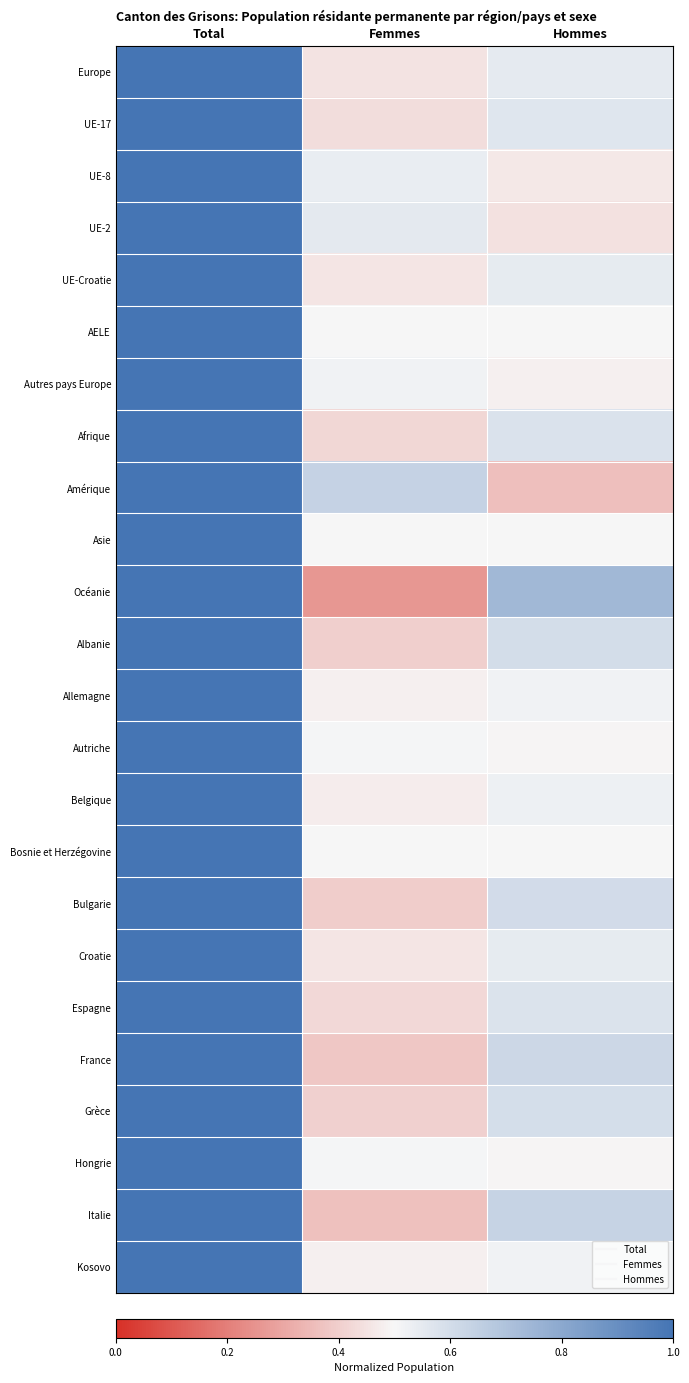

What is the smallest value displayed?

0.3